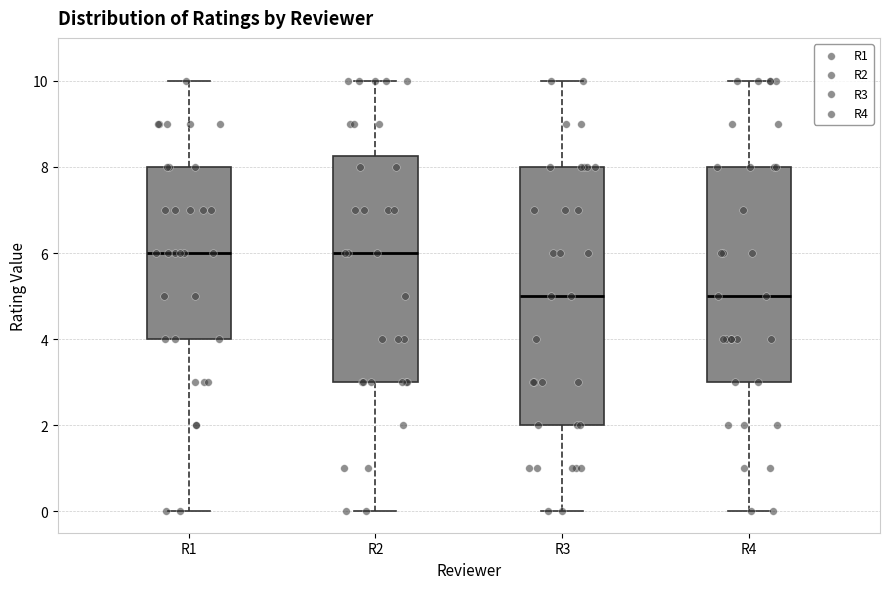

Where does the median line of the box for R2 sit on the y-axis? The values are not printed on the chart, so give them approximately, as read against the axis.

6.0